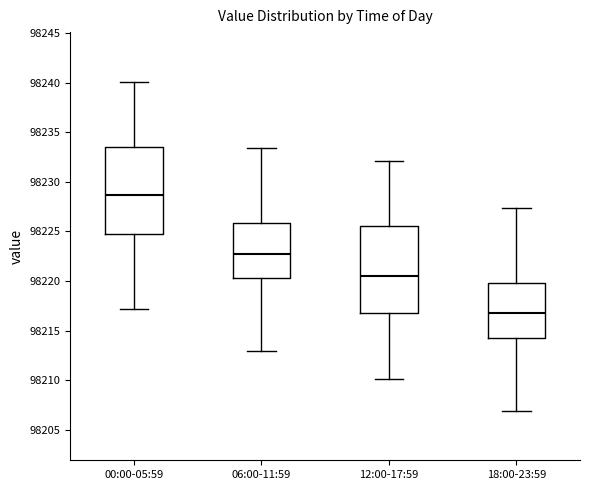

Reading left to right, transcribe this box plot: for each box, give where its median line is, the range the box spans, and where its two whiskers end, as read against the y-axis. The values are not printed on the chart, so give them approximately, as read against the axis.

00:00-05:59: median 98228.5, box 98224.5 to 98233.5, whiskers 98217.0 to 98240.0
06:00-11:59: median 98223.0, box 98220.5 to 98226.0, whiskers 98213.0 to 98233.5
12:00-17:59: median 98220.5, box 98216.5 to 98225.5, whiskers 98210.0 to 98232.0
18:00-23:59: median 98217.0, box 98214.5 to 98220.0, whiskers 98207.0 to 98227.5